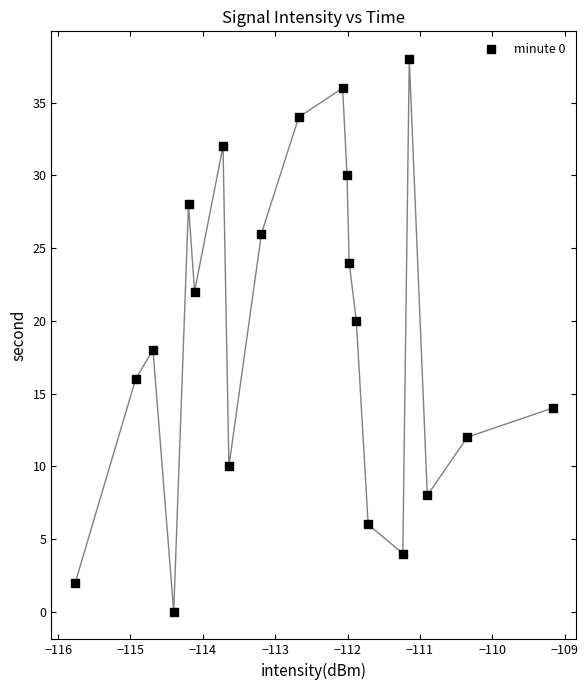

What is the range of Y values (max minus min)?

38